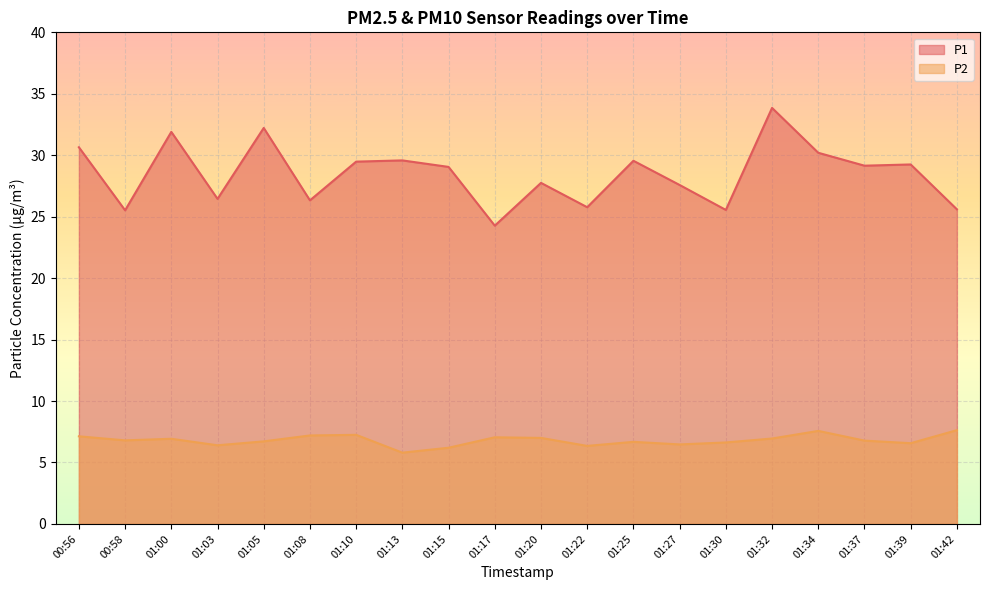

Rank the series by their maximum value, from lowest to highest.

P2, P1